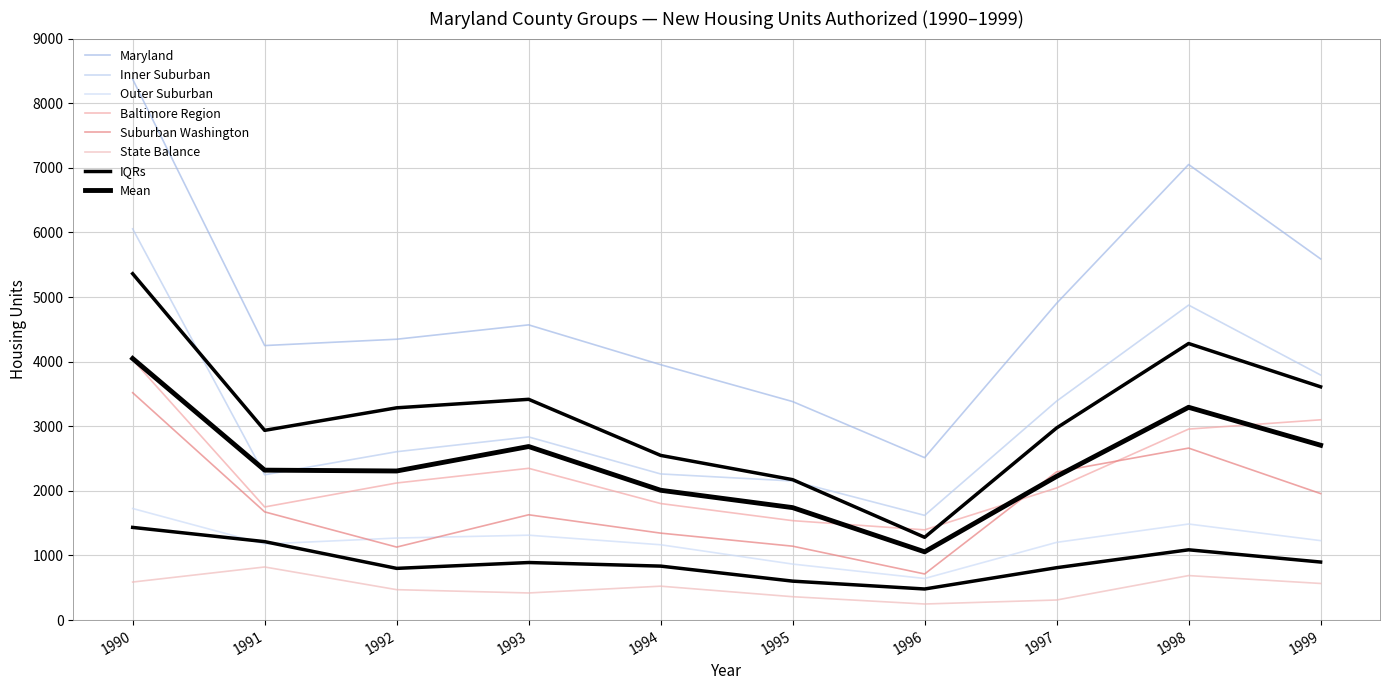

Reading right to left, what are all the values shown in this chart?

Maryland: 1999=5590	1998=7051	1997=4903	1996=2514	1995=3382	1994=3953	1993=4569	1992=4347	1991=4249	1990=8371
Inner Suburban: 1999=3793	1998=4875	1997=3389	1996=1621	1995=2153	1994=2262	1993=2835	1992=2606	1991=2249	1990=6055
Outer Suburban: 1999=1230	1998=1487	1997=1203	1996=644	1995=867	1994=1166	1993=1314	1992=1270	1991=1178	1990=1727
Baltimore Region: 1999=3100	1998=2956	1997=2045	1996=1397	1995=1539	1994=1804	1993=2349	1992=2122	1991=1751	1990=4029
Suburban Washington: 1999=1958	1998=2662	1997=2294	1996=714	1995=1144	1994=1346	1993=1630	1992=1130	1991=1675	1990=3519
State Balance: 1999=567	1998=689	1997=311	1996=249	1995=362	1994=525	1993=420	1992=471	1991=822	1990=589